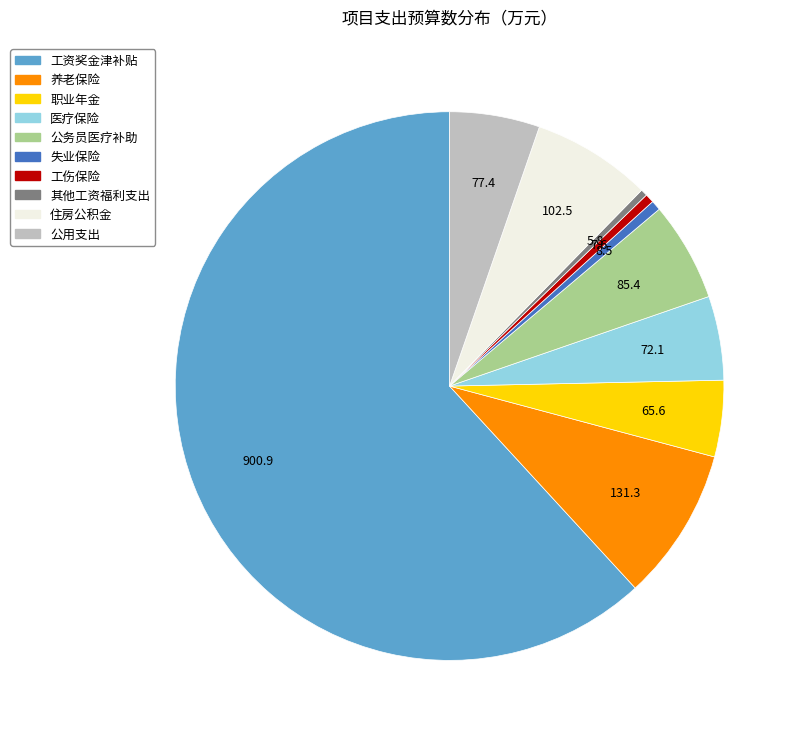

Is there a majority slice in this chart?

Yes